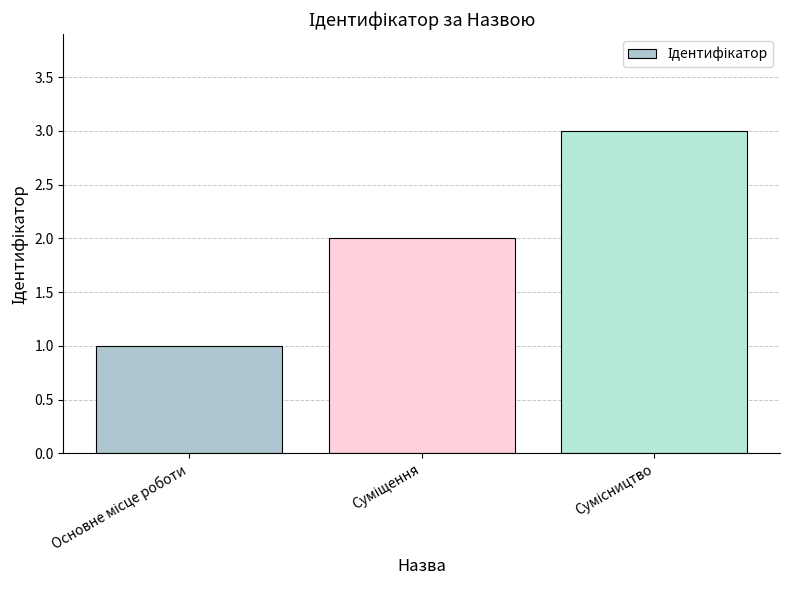

What is the greatest value displayed?

3